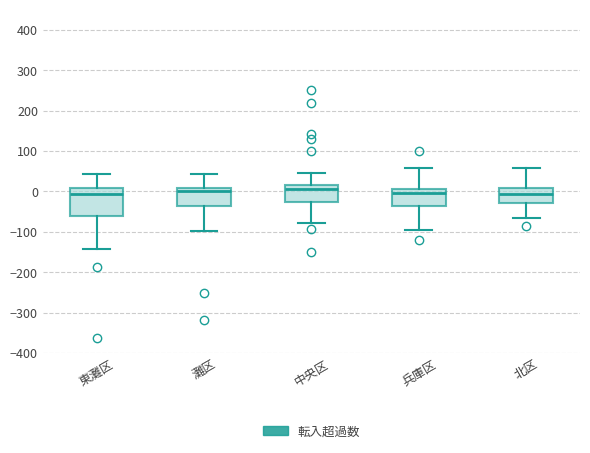

Comparing the boxes themselves (not the whiskers), which one is the tallest?

東灘区